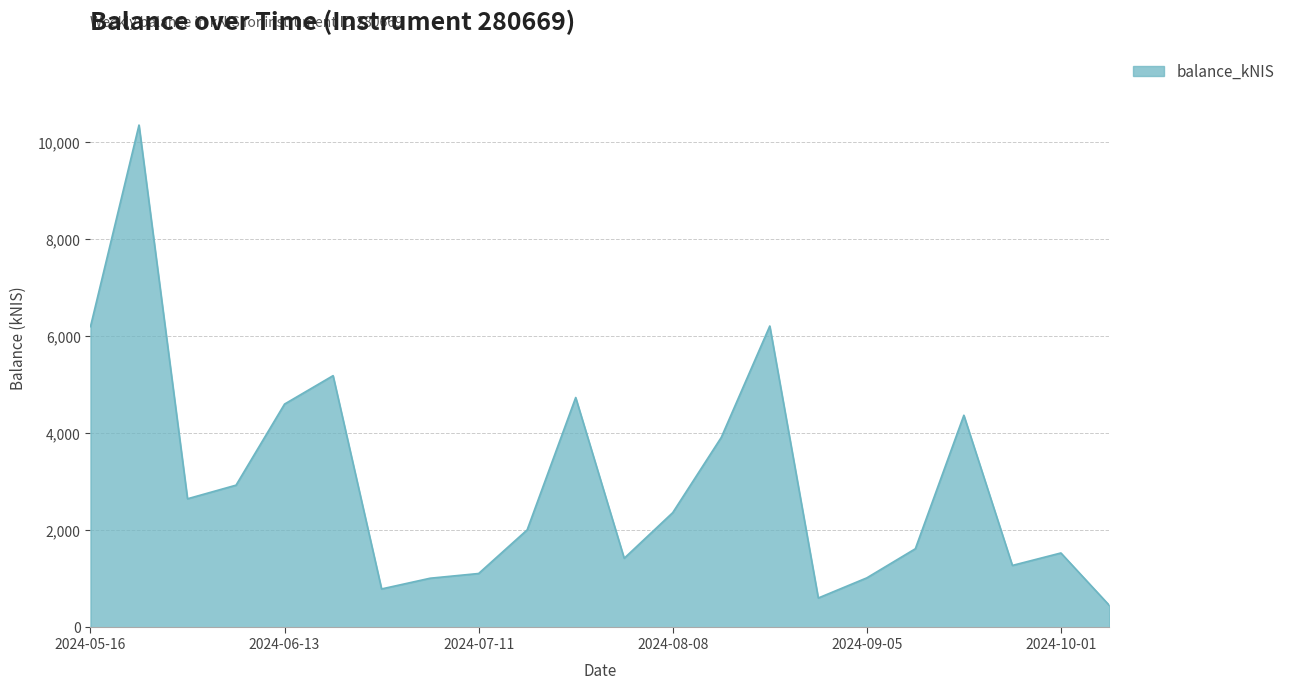

What is the smallest value displayed?

453.8